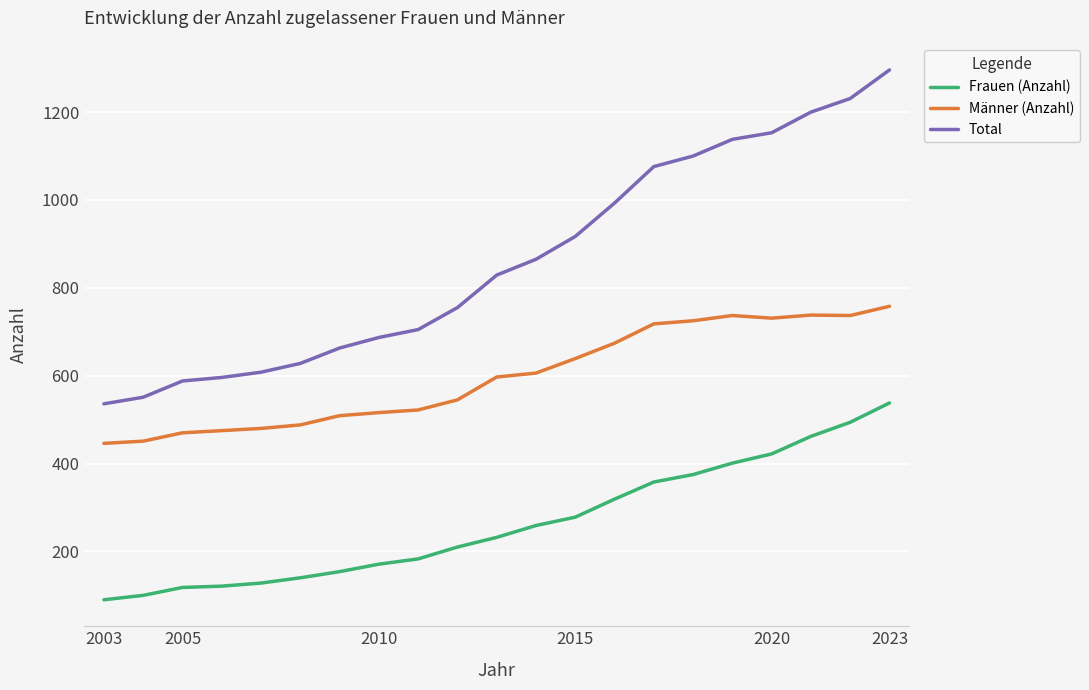

List the series in order of their peak value, lowest first.

Frauen (Anzahl), Männer (Anzahl), Total